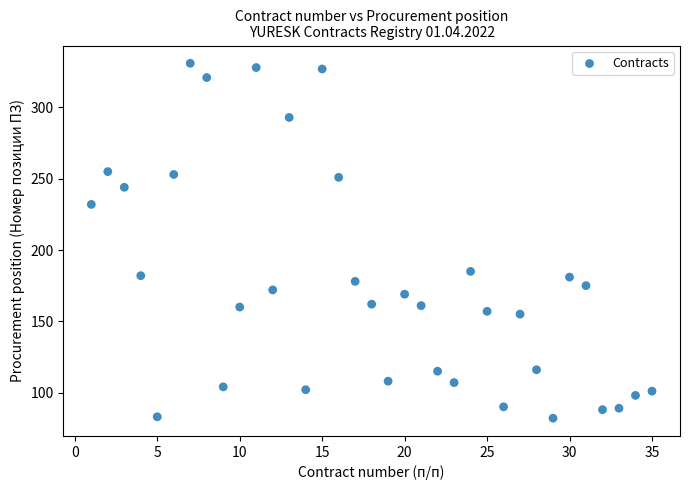

What is the range of X values (max minus min)?

34